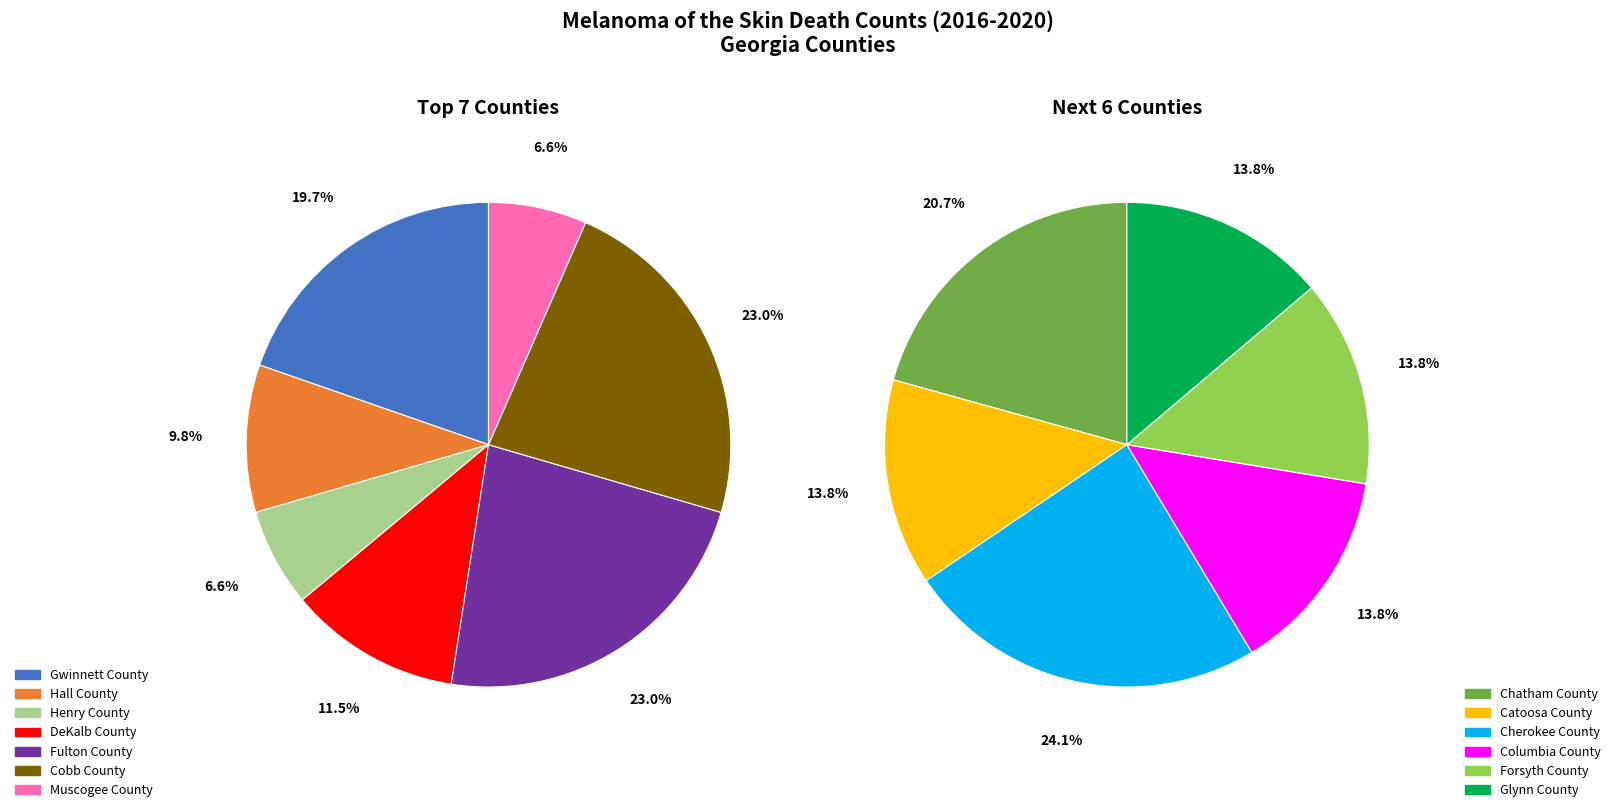

Does DeKalb County account for over 50% of the chart?

No